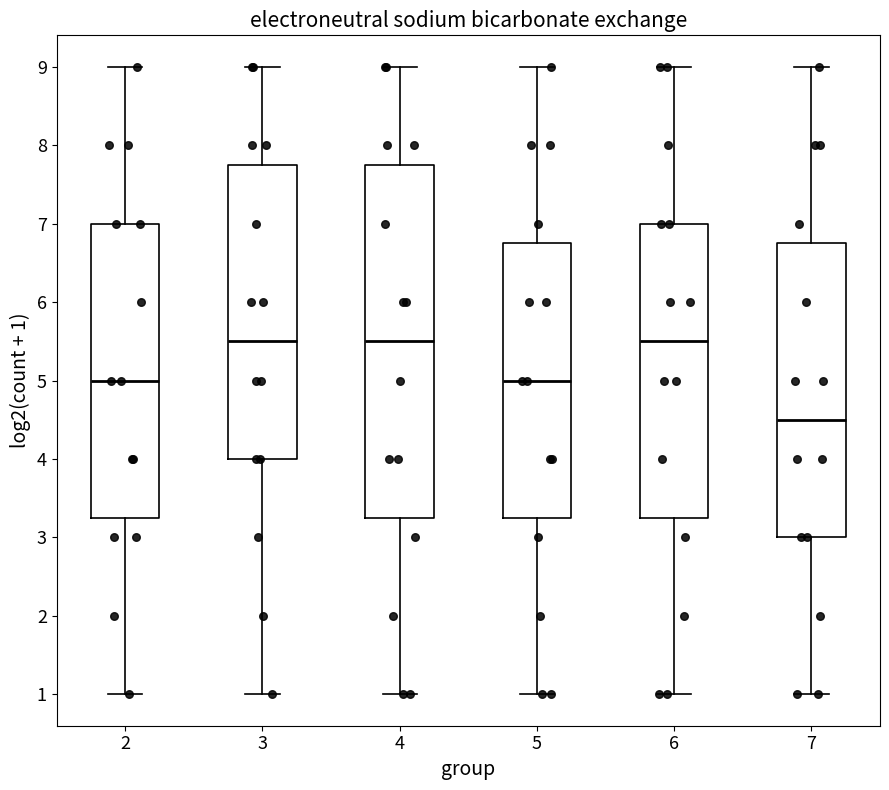

Where is the lower edge of the box at x = 6 on the y-axis? The values are not printed on the chart, so give them approximately, as read against the axis.

3.3